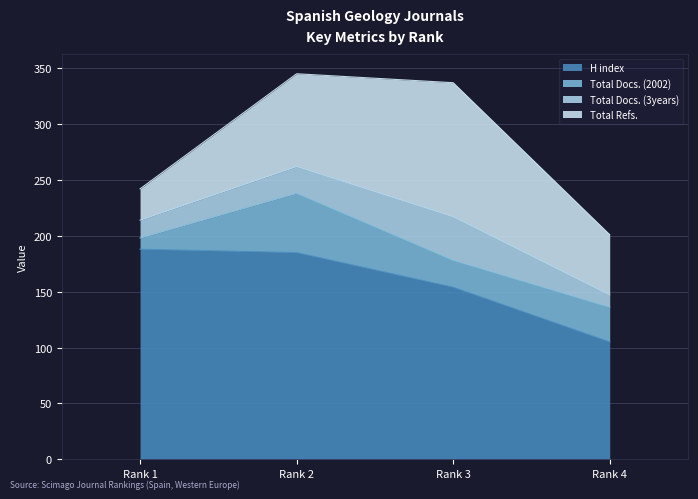

What is the spread (max minus min) of values at Rank 1?

178